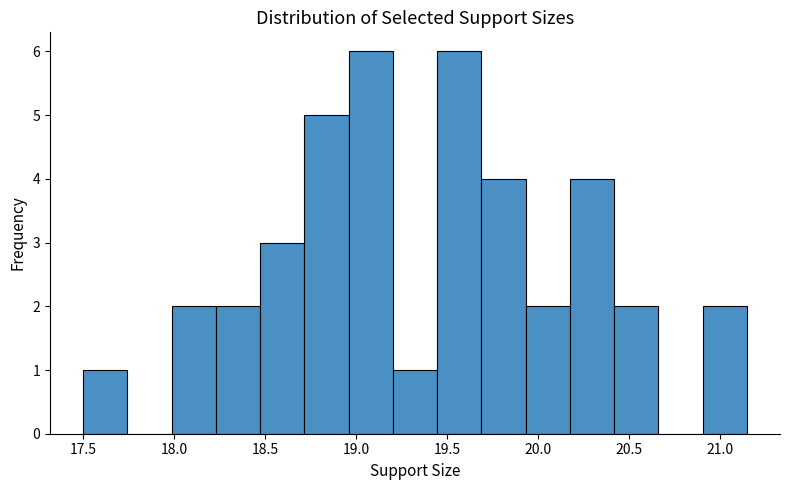

Reading left to right, list every bar in this chart as the range it spans on the x-axis followed by its height. Neither the bar edges nor the heights are printed on the chart, so give them approximately, as read against the axes.

17.50 to 17.75: 1
17.75 to 18.00: 0
18.00 to 18.25: 2
18.25 to 18.45: 2
18.45 to 18.70: 3
18.70 to 18.95: 5
18.95 to 19.20: 6
19.20 to 19.45: 1
19.45 to 19.70: 6
19.70 to 19.95: 4
19.95 to 20.20: 2
20.20 to 20.40: 4
20.40 to 20.65: 2
20.65 to 20.90: 0
20.90 to 21.15: 2